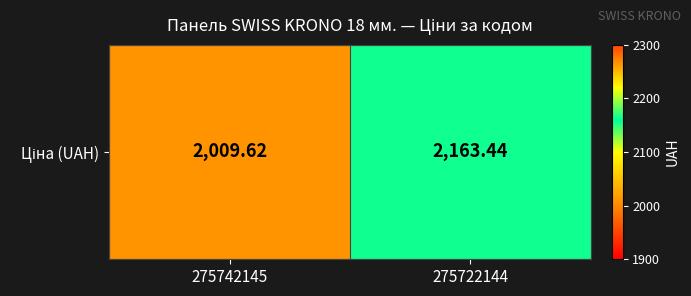

What is the average value?

2086.5